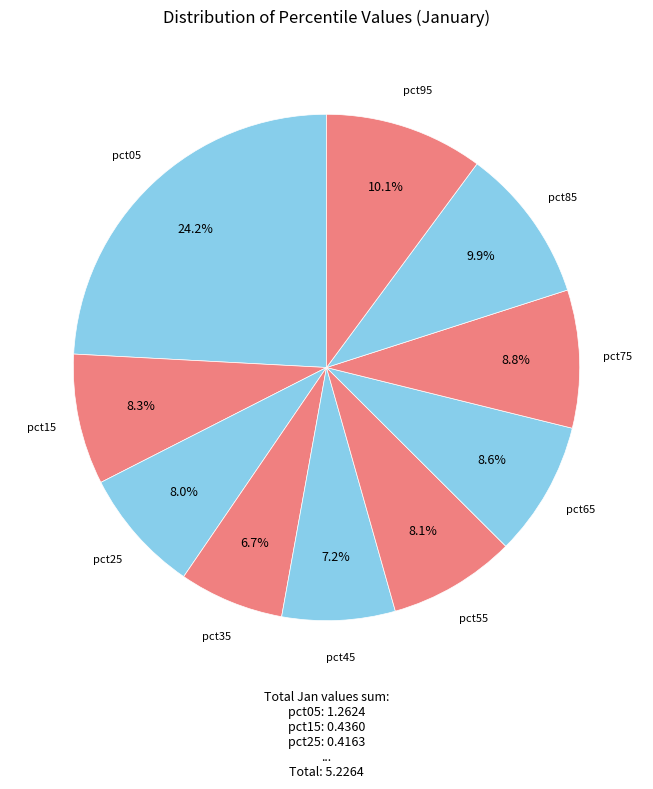

How many slices are in this pie chart?

10